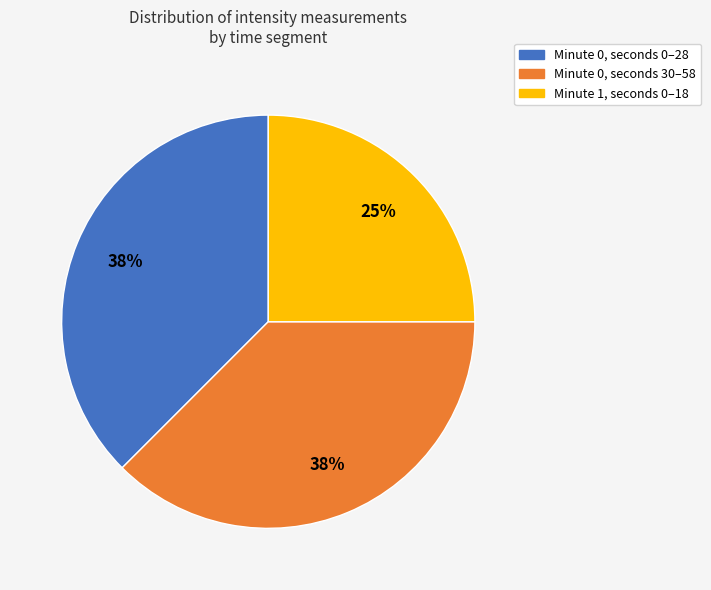

Do Minute 0, seconds 0–28 and Minute 1, seconds 0–18 together represent more than half of the pie?

Yes